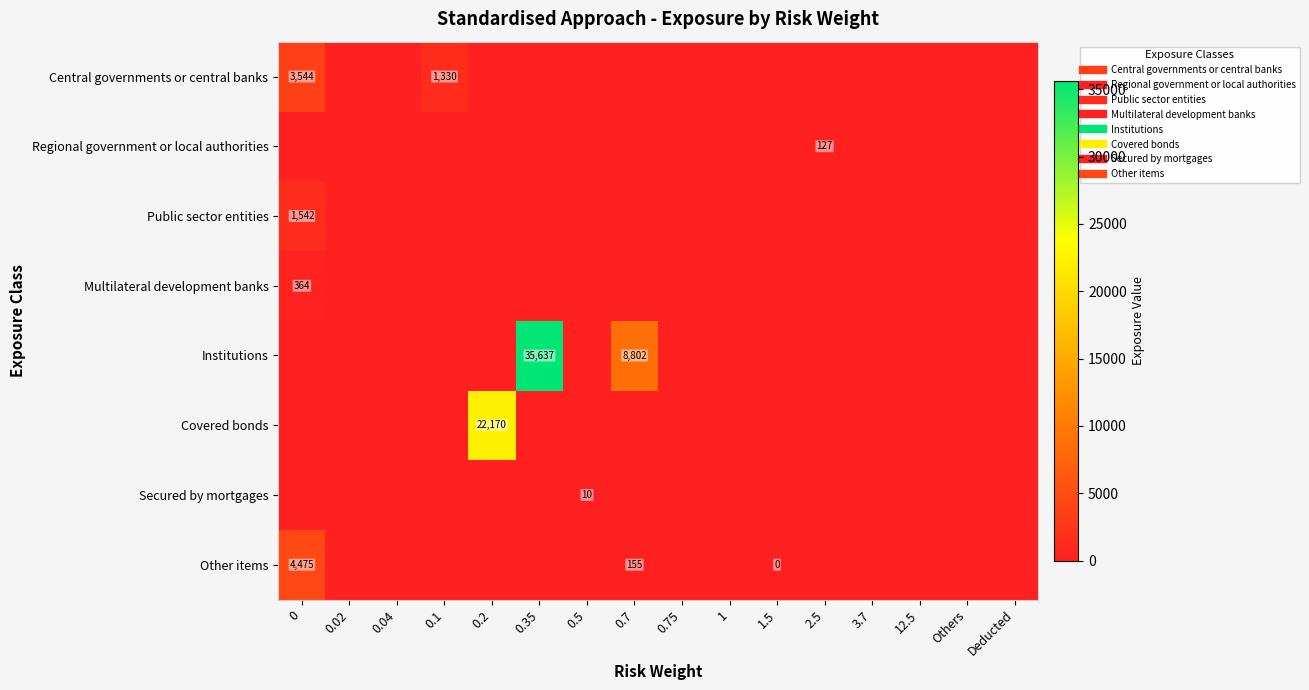

What is the maximum value shown in the chart?

35637.2